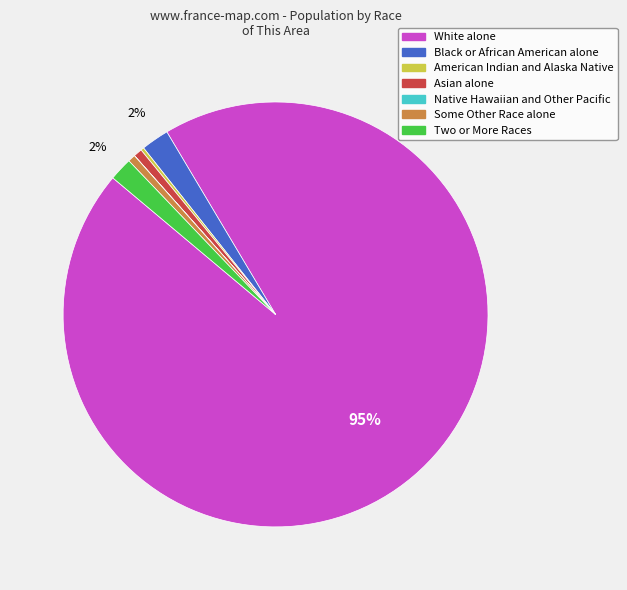

Which category accounts for the majority?

White alone